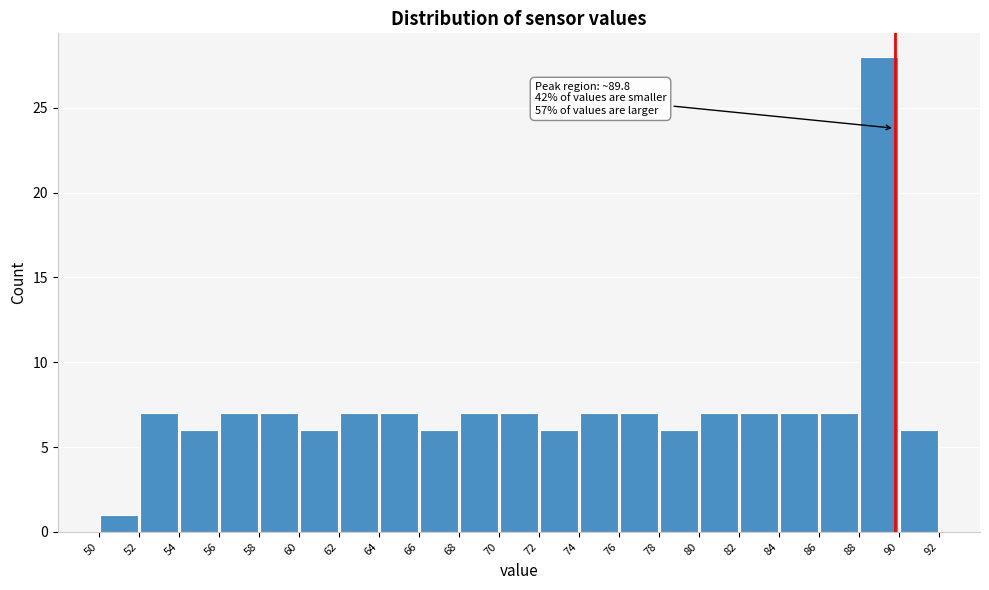

Which range on the x-axis has the tallest bar?

88 to 90